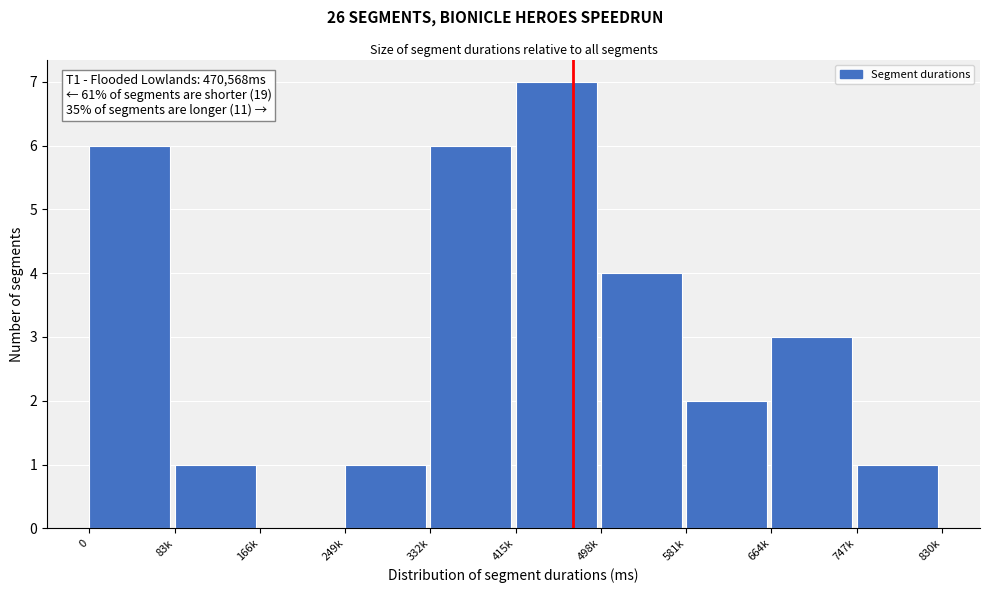

Reading left to right, extract all data points from this chart.

0=6	83k=1	166k=0	249k=1	332k=6	415k=7	498k=4	581k=2	664k=3	747k=1